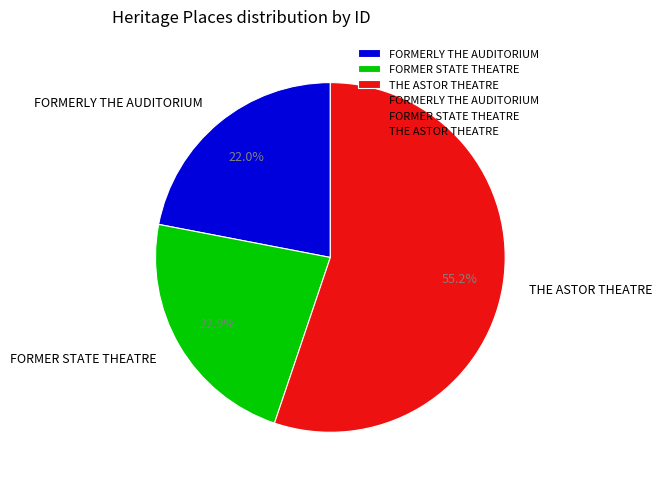

Is it true that THE ASTOR THEATRE is 45% of the pie?

False